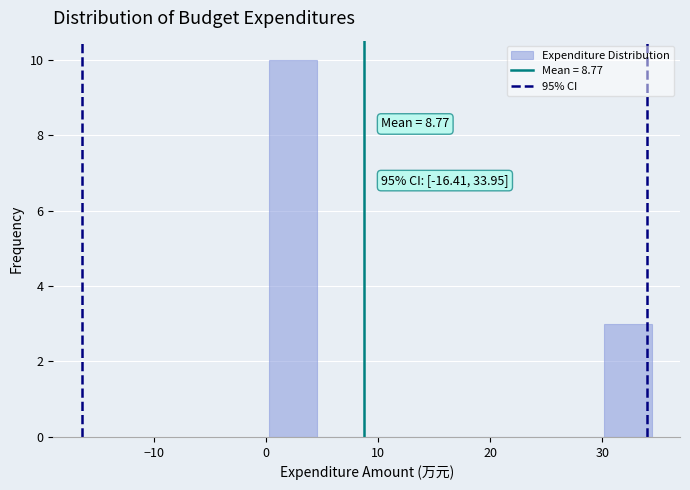

Which range on the x-axis has the tallest bar?

0 to 5